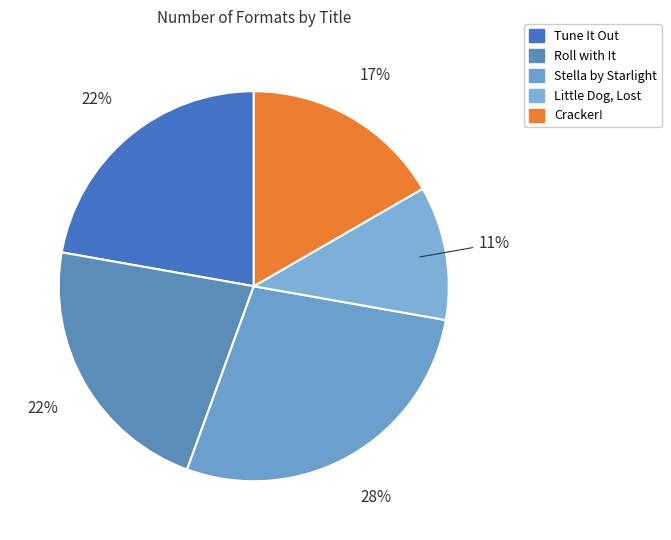

To the nearest percent, what is the average slice percentage?

20%